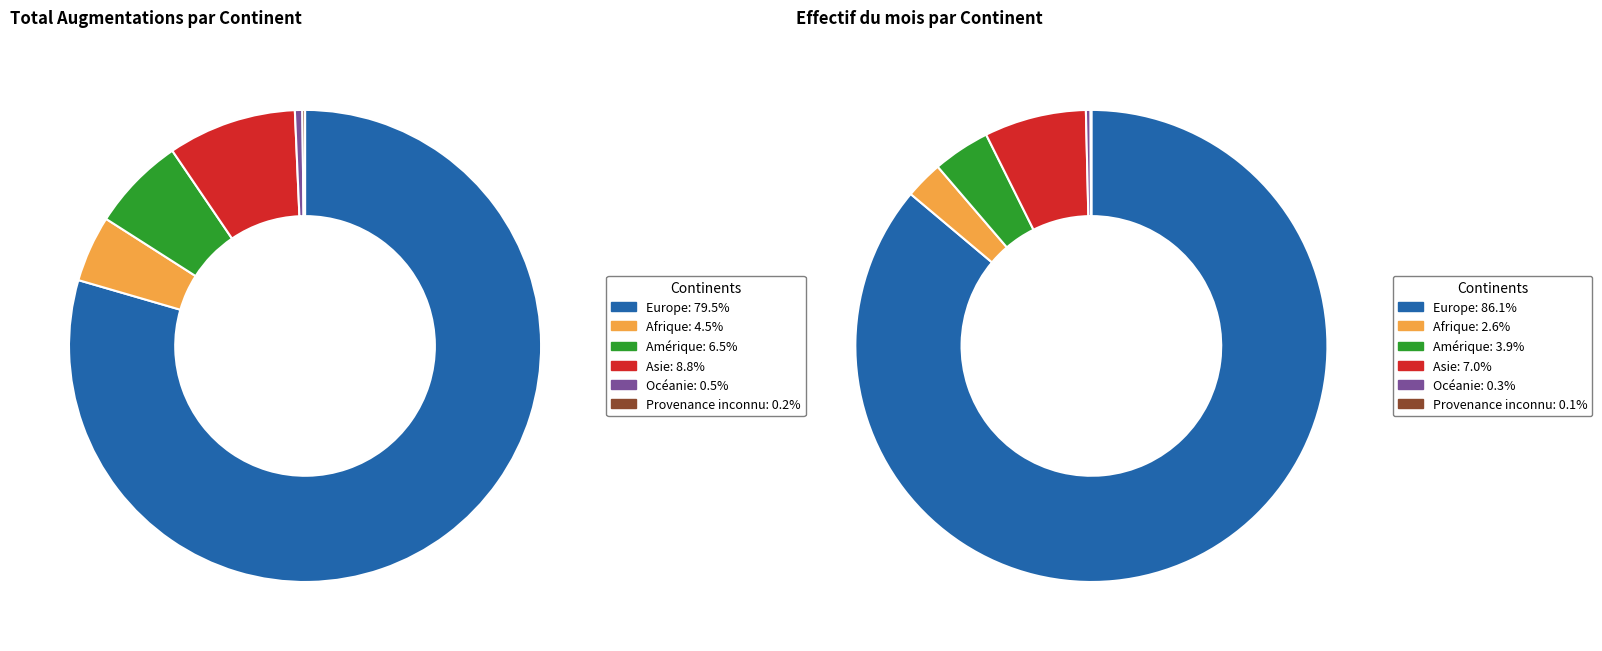

How many slices are in this pie chart?

6